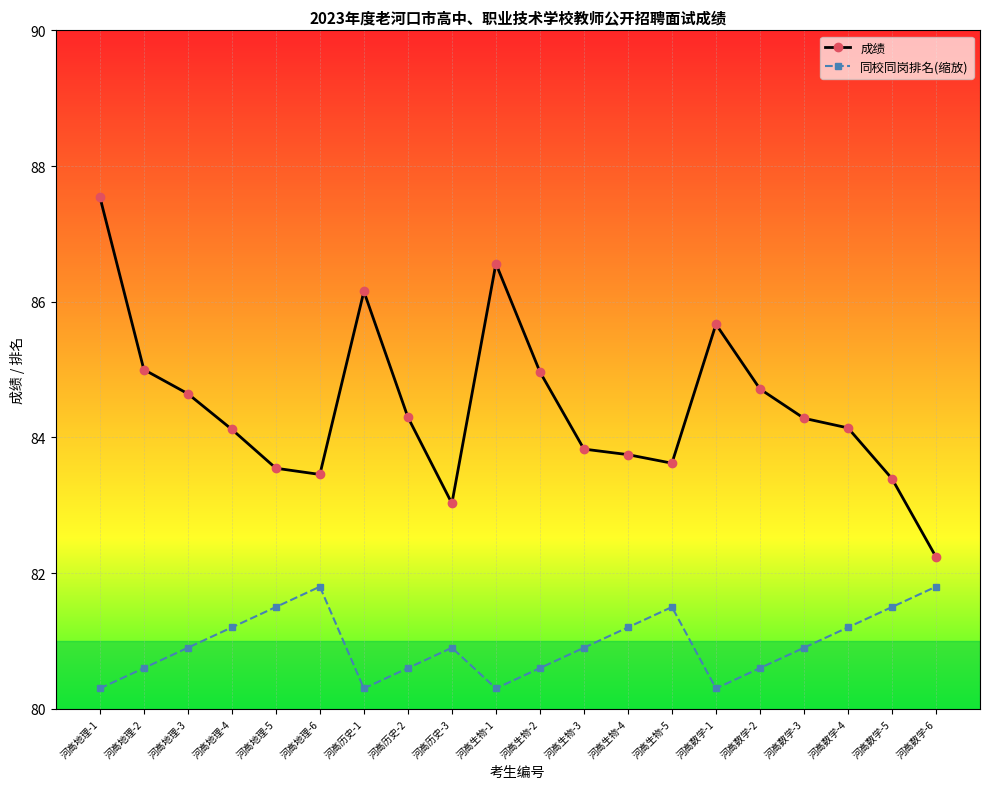

What is the sum of the 同校同岗排名(缩放) values at 河高生物-2 and 河高数学-5?

162.1